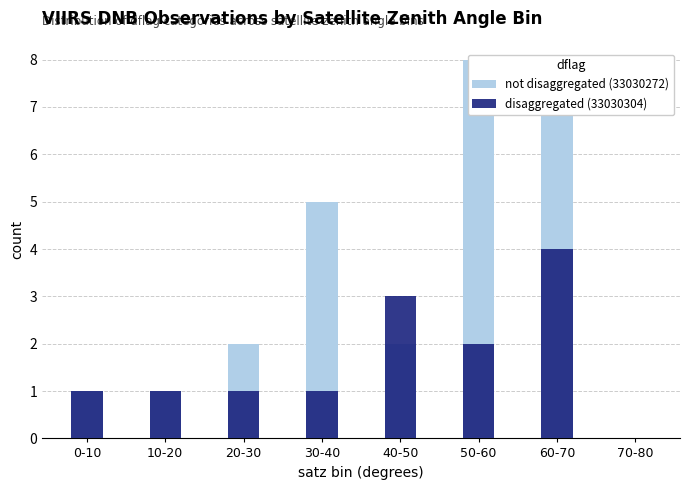

List the series in order of their overall mean, lowest first.

disaggregated (33030304), not disaggregated (33030272)